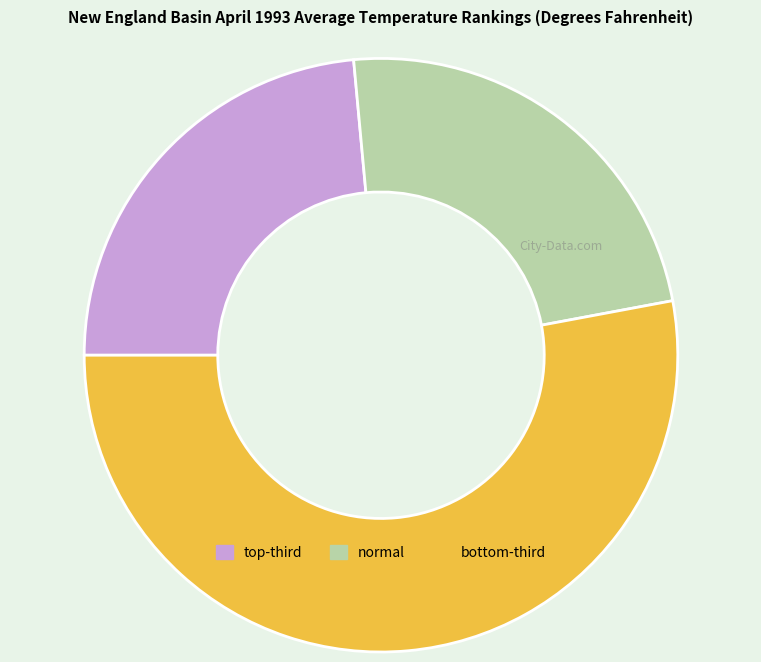

What is the largest slice in the pie chart?

bottom-third